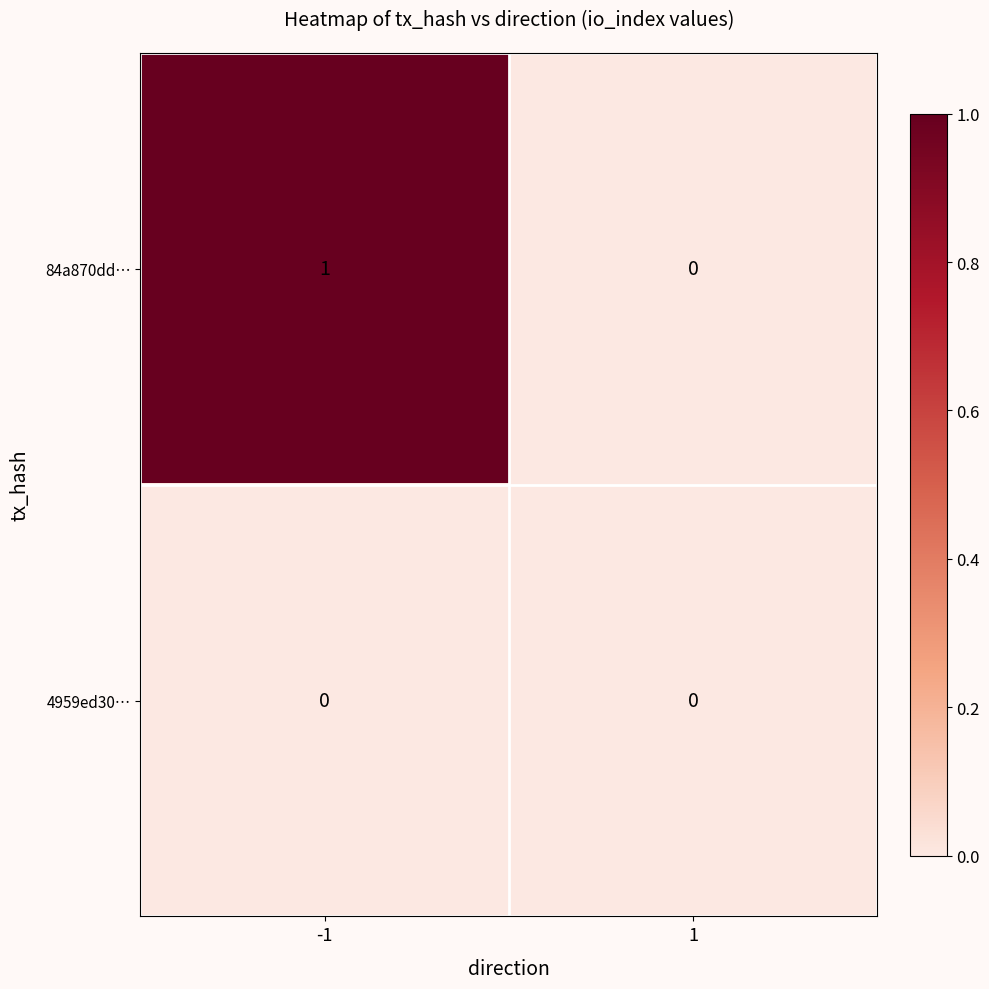

Reading left to right, what are all the values shown in this chart?

84a870dd…: -1=1	1=0
4959ed30…: -1=0	1=0